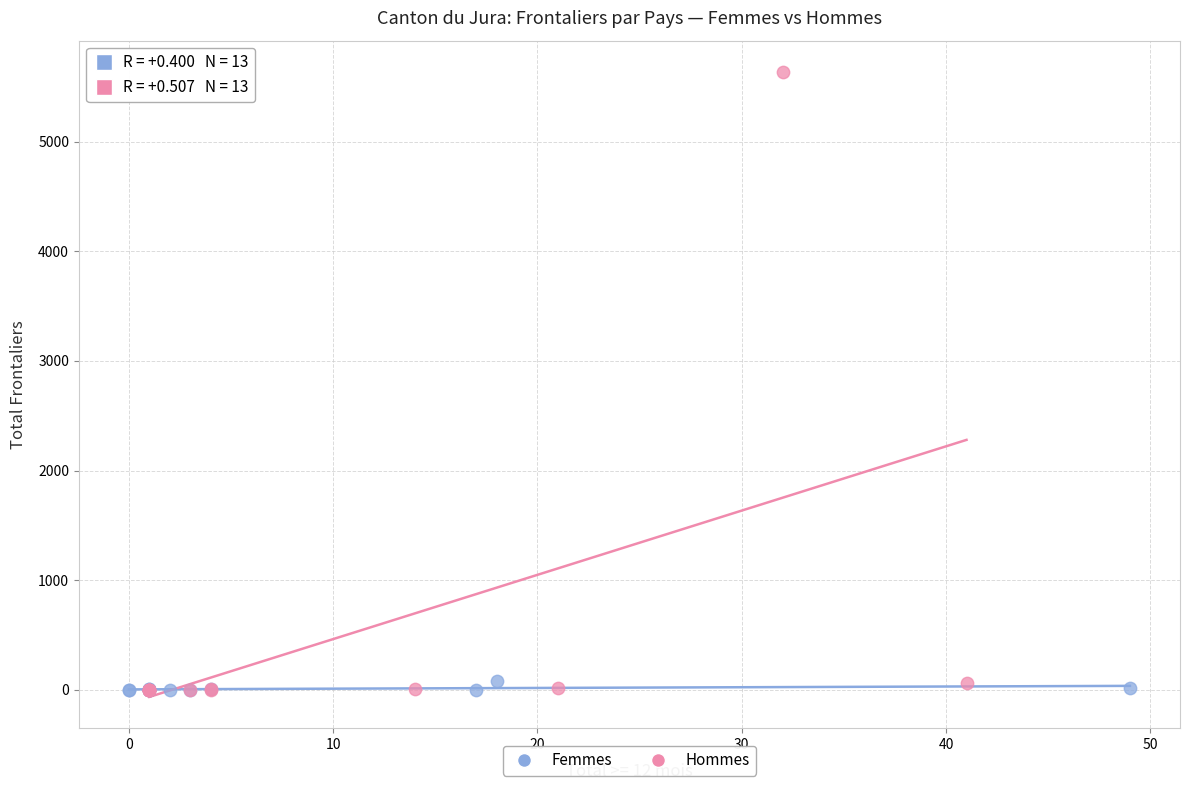

Which series has the largest Y range (max minus min)?

Hommes